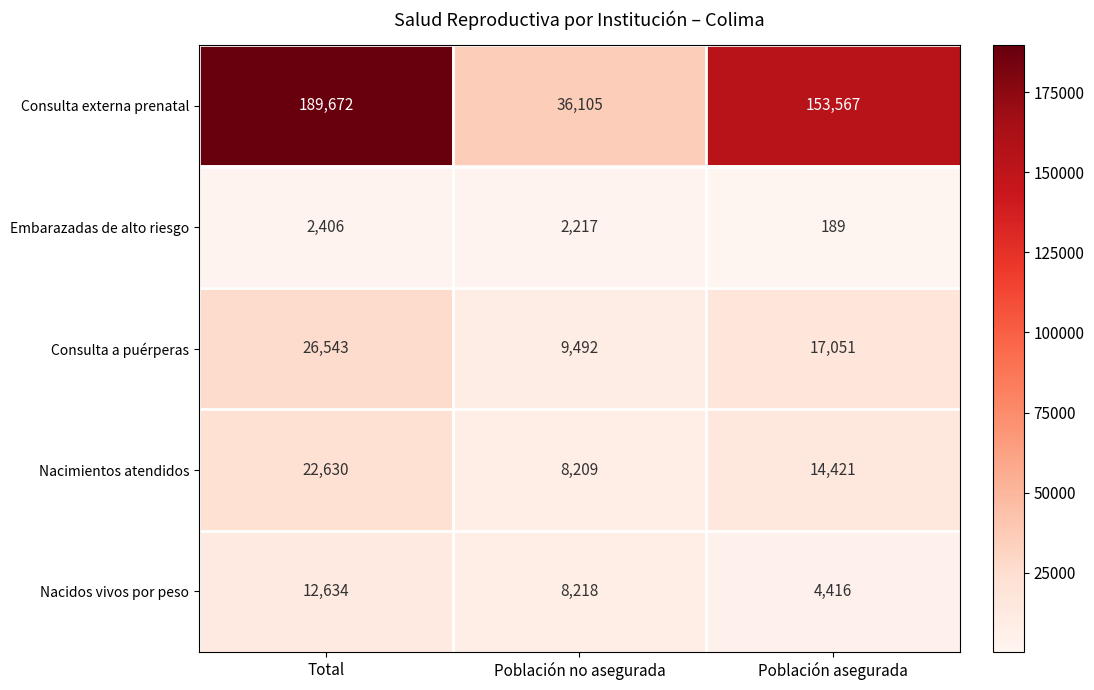

At which category is the sum across all series the highest?

Total